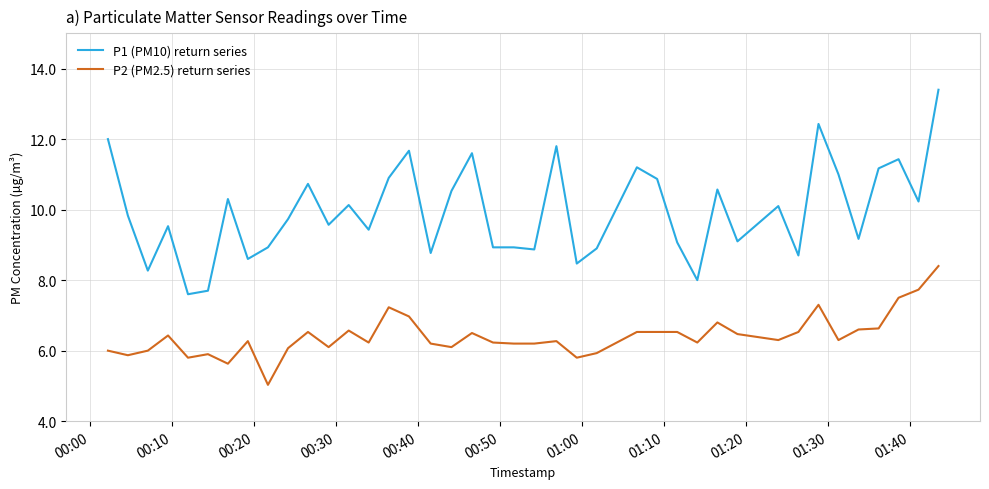

What is the difference between the second highest and second lowest values in the P2 (PM2.5) return series series?

2.1